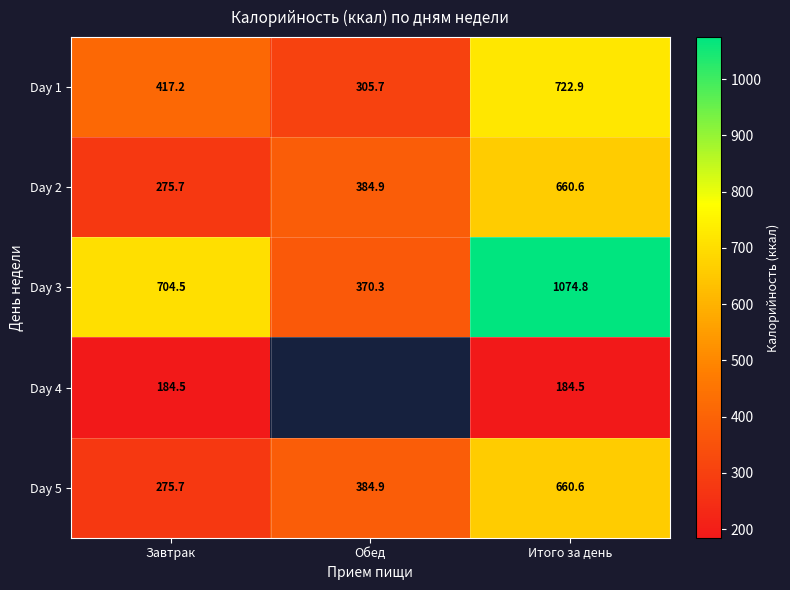

Is it true that Day 4 equals 184.5 at Завтрак?

True